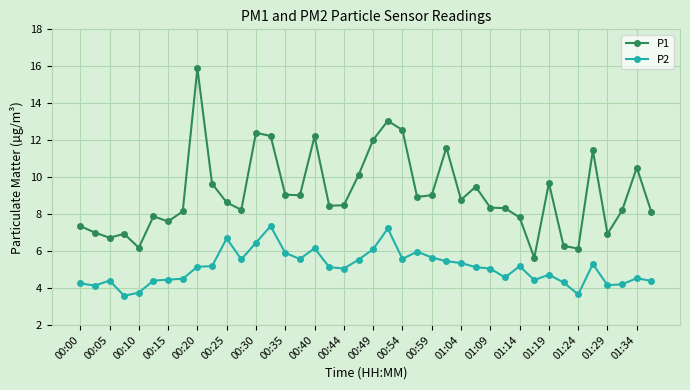

Rank the series by their average value, from lowest to highest.

P2, P1